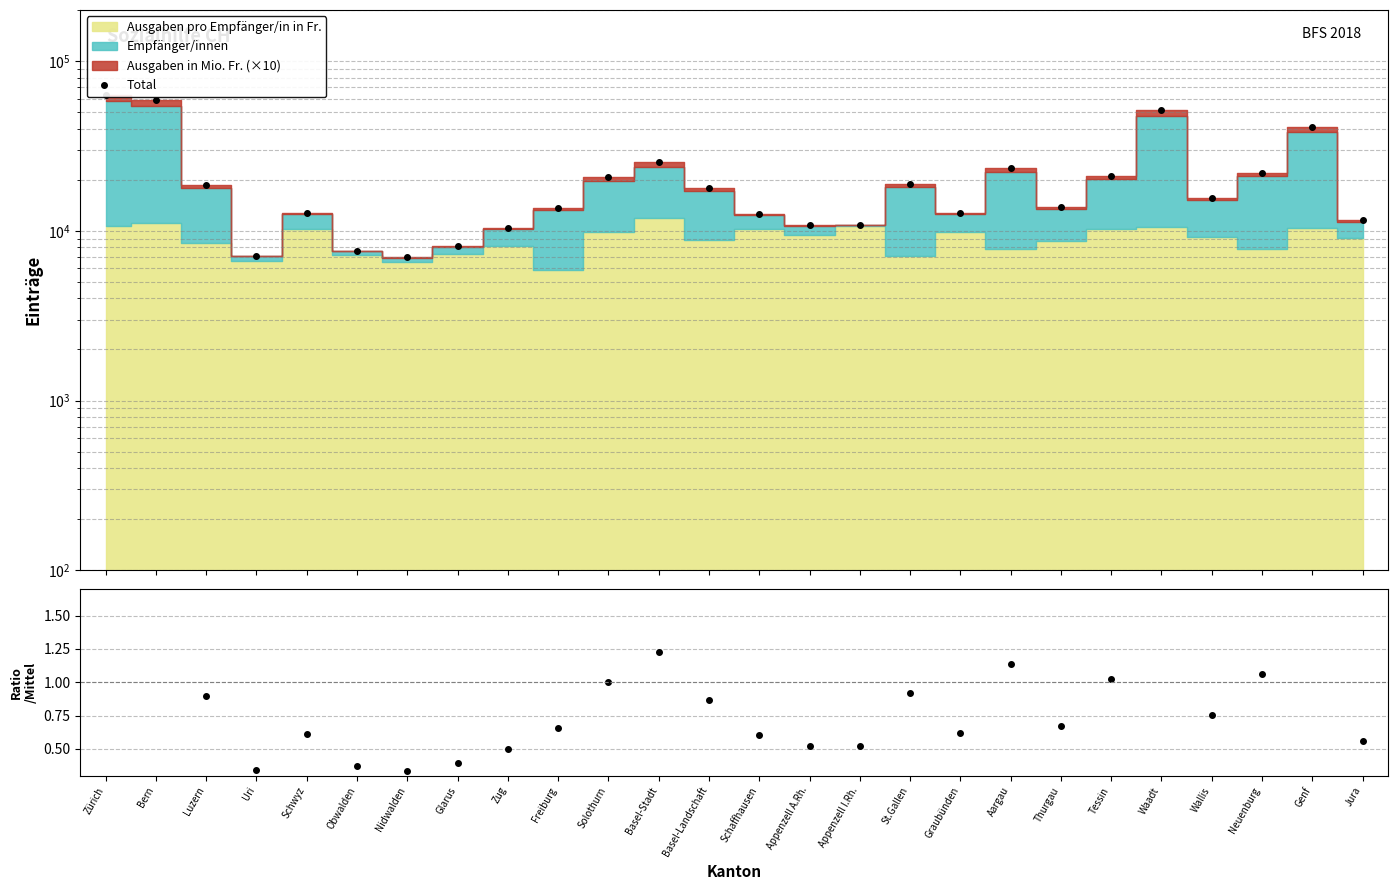

What is the label of the 21st point from the right?

Obwalden